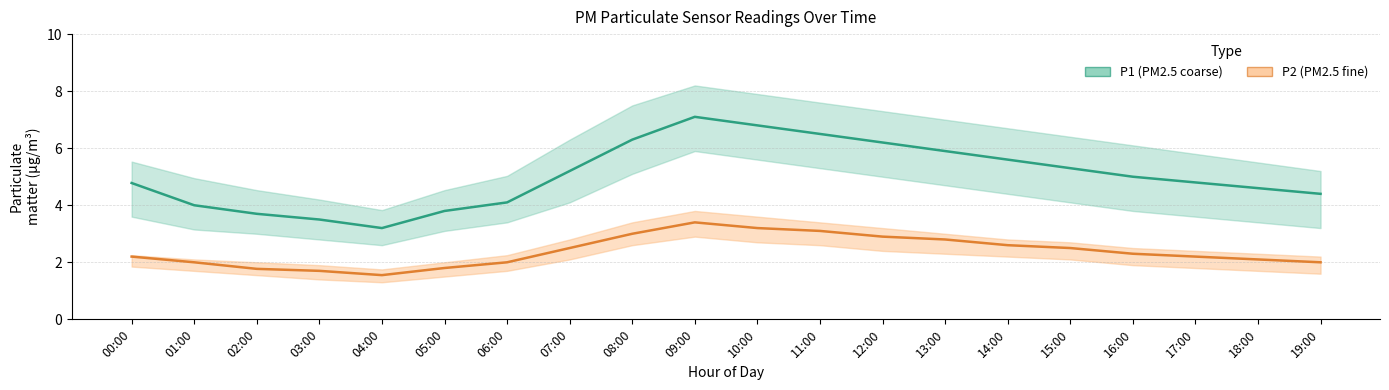

True or false: P2 has a value of 1.8 at 05:00.

True